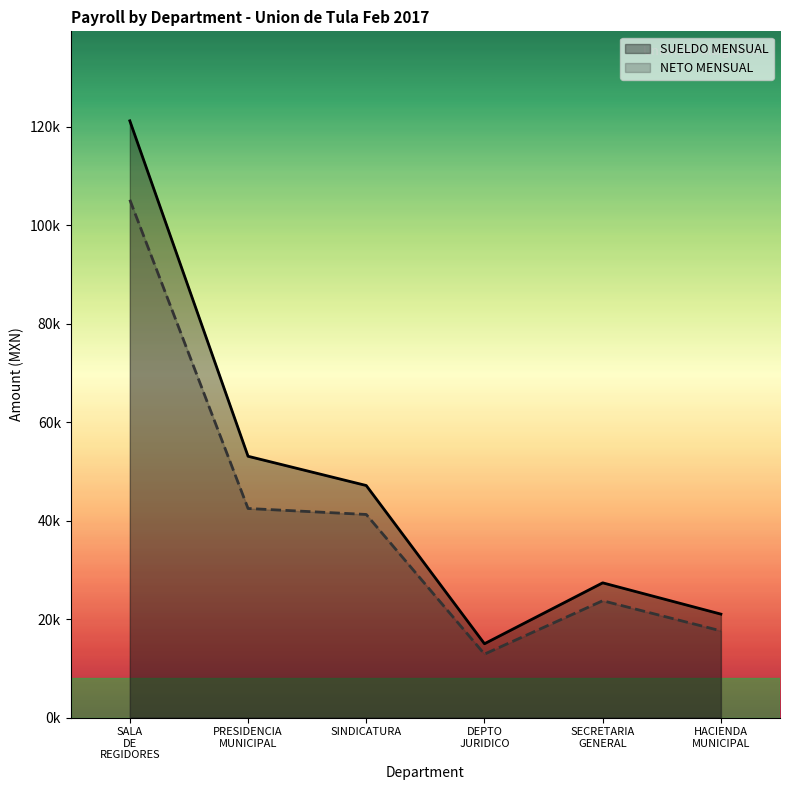

Reading left to right, list all the values displayed in this chart.

SUELDO MENSUAL: 121169.0	53053.8	47115.2	14984.1	27350.6	20999.9
NETO MENSUAL: 105138.0	42448.0	41234.0	12878.0	23716.0	17598.0